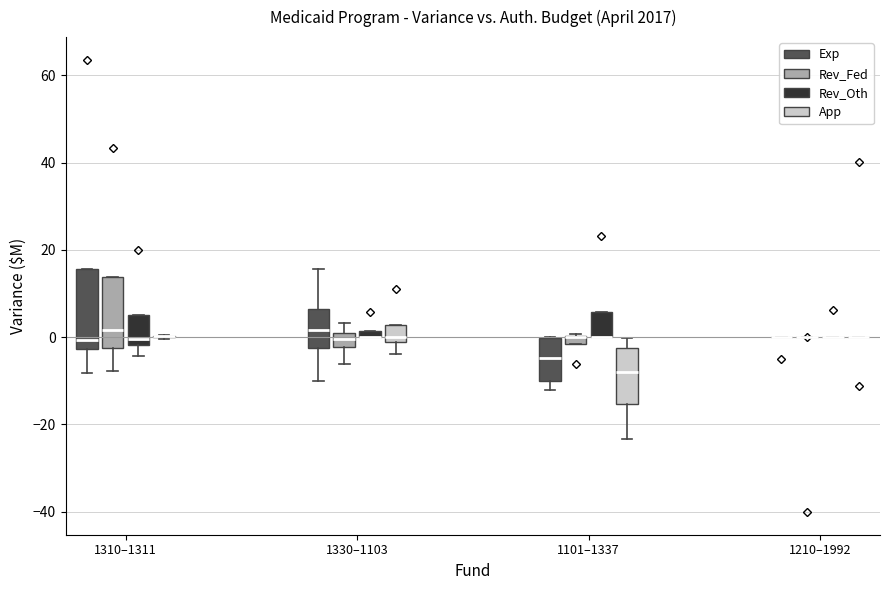

Where is the upper edge of the box for 1101–1337 (App) on the y-axis? The values are not printed on the chart, so give them approximately, as read against the axis.

-2